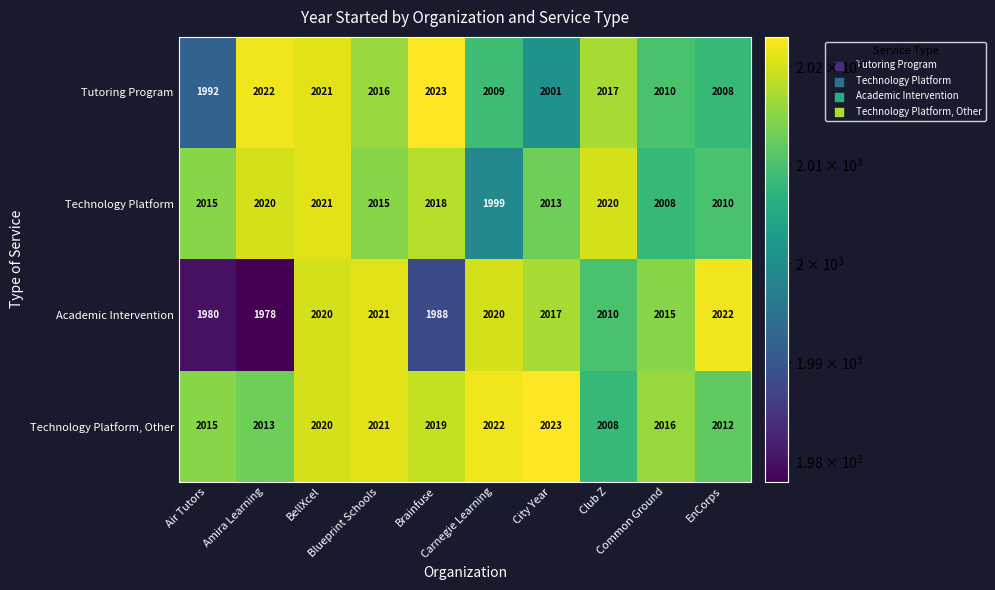

Which series has the widest spread of values?

Academic Intervention